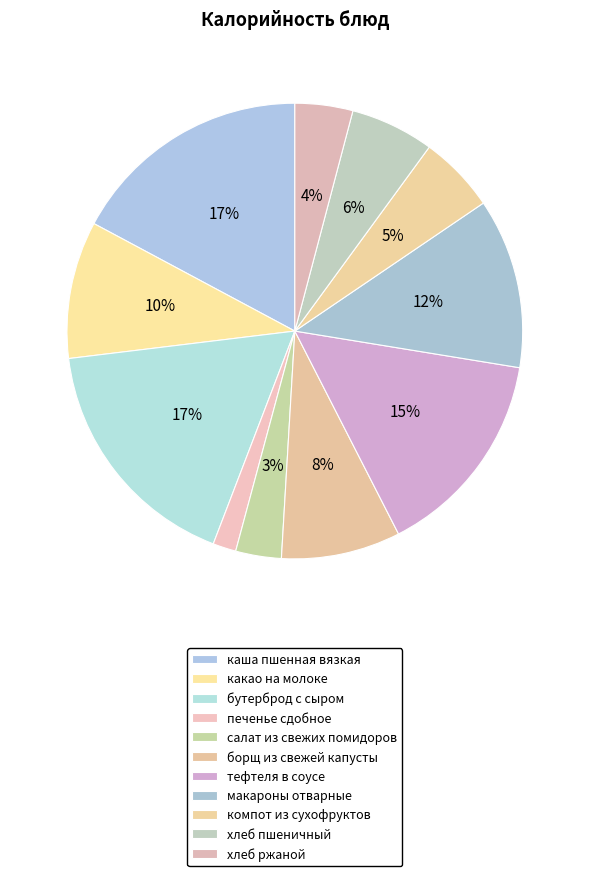

To the nearest percent, what is the combined percentage of макароны отварные and хлеб ржаной?

16%